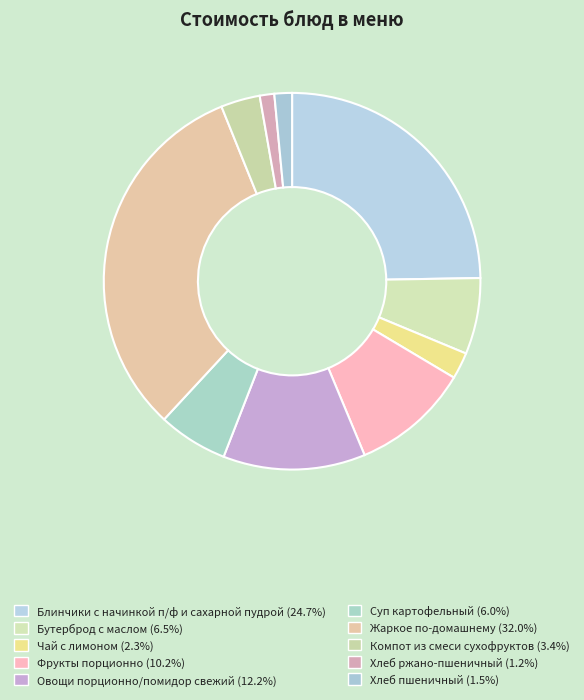

The Жаркое по-домашнему slice represents 21% of the pie. True or false?

False